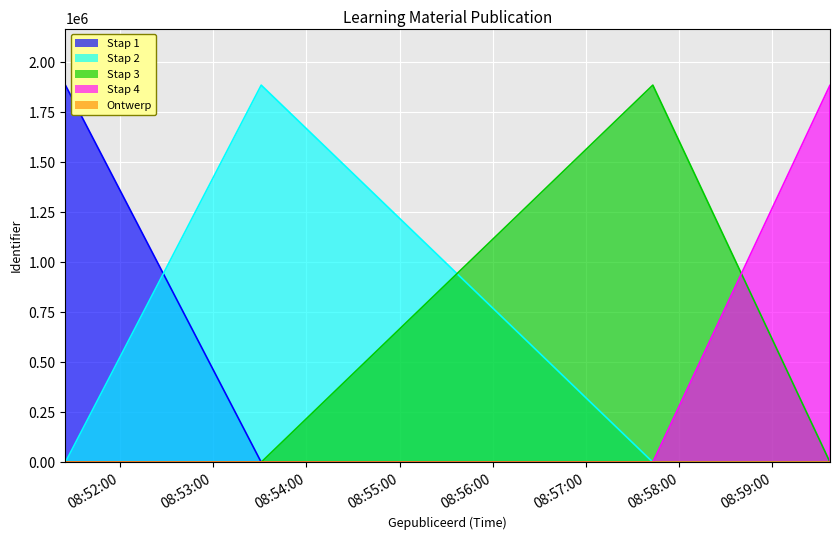

Which has a higher value, Stap 2 Wat gaan we doen? or Stap 4 Ben je klaar??

Stap 2 Wat gaan we doen?